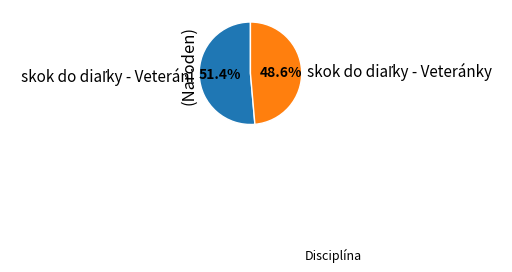

Is there any slice that represents more than half of the pie?

Yes